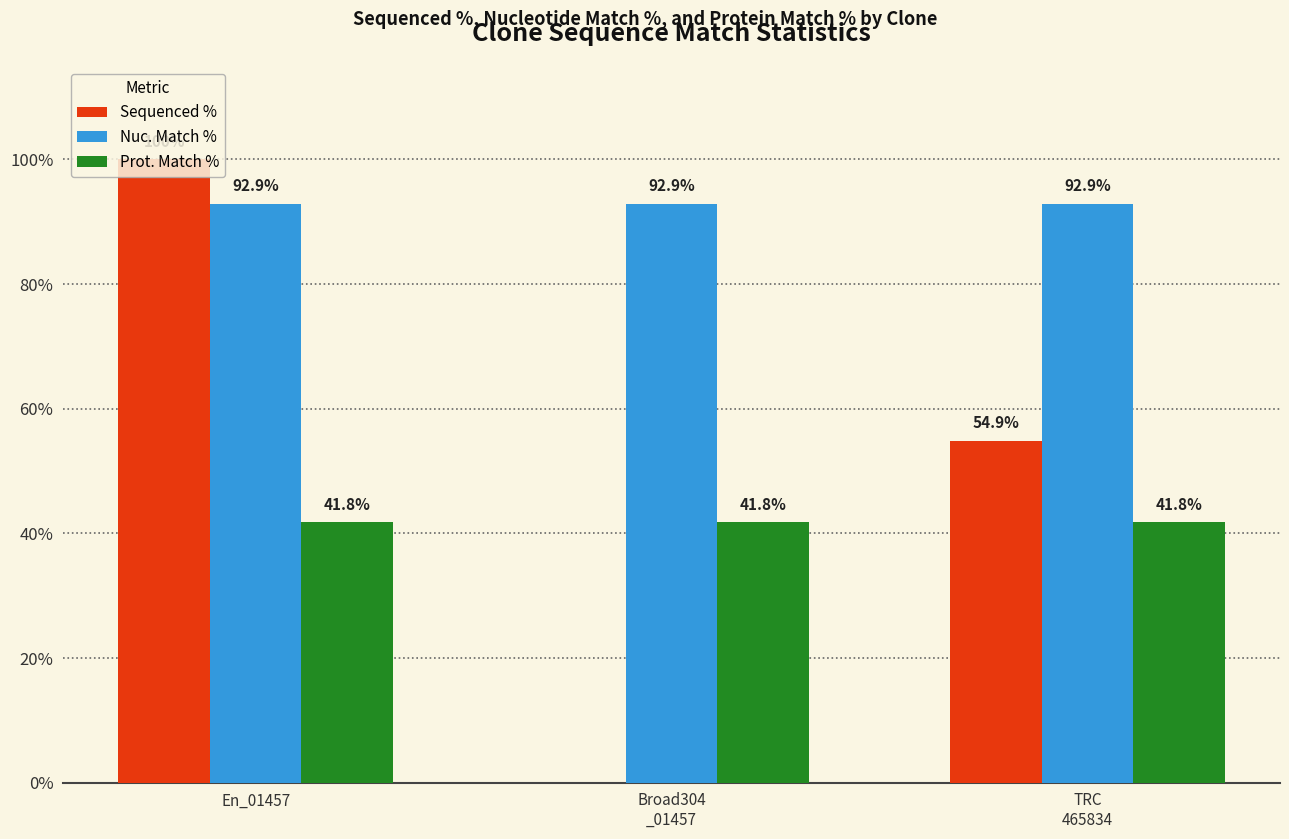

What is the sum of all Prot. Match % values?

125.4